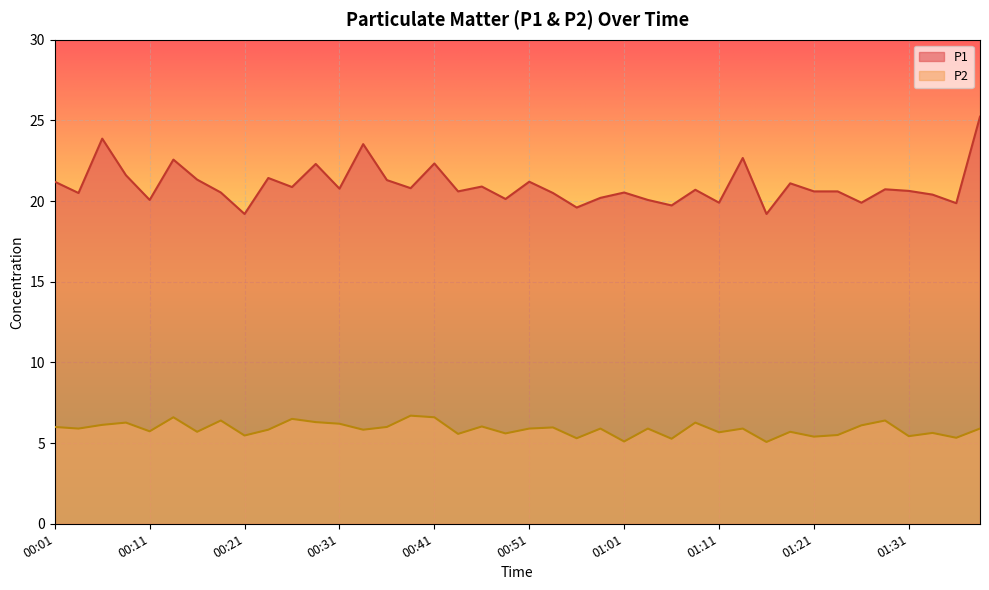

True or false: P2 and P1 cross at least once.

False